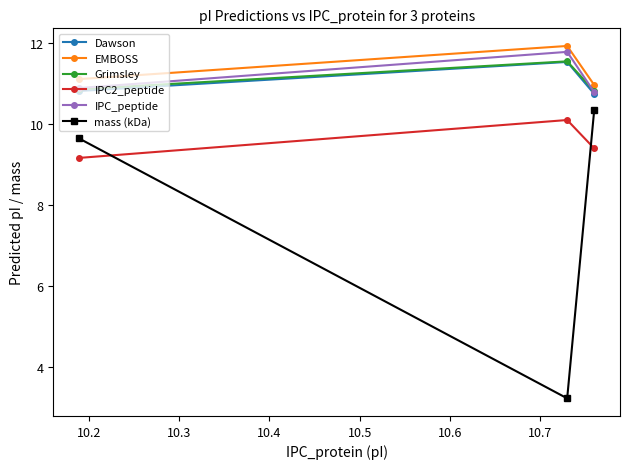

What are all the series names shown in the legend?

Dawson, EMBOSS, Grimsley, IPC2_peptide, IPC_peptide, mass (kDa)